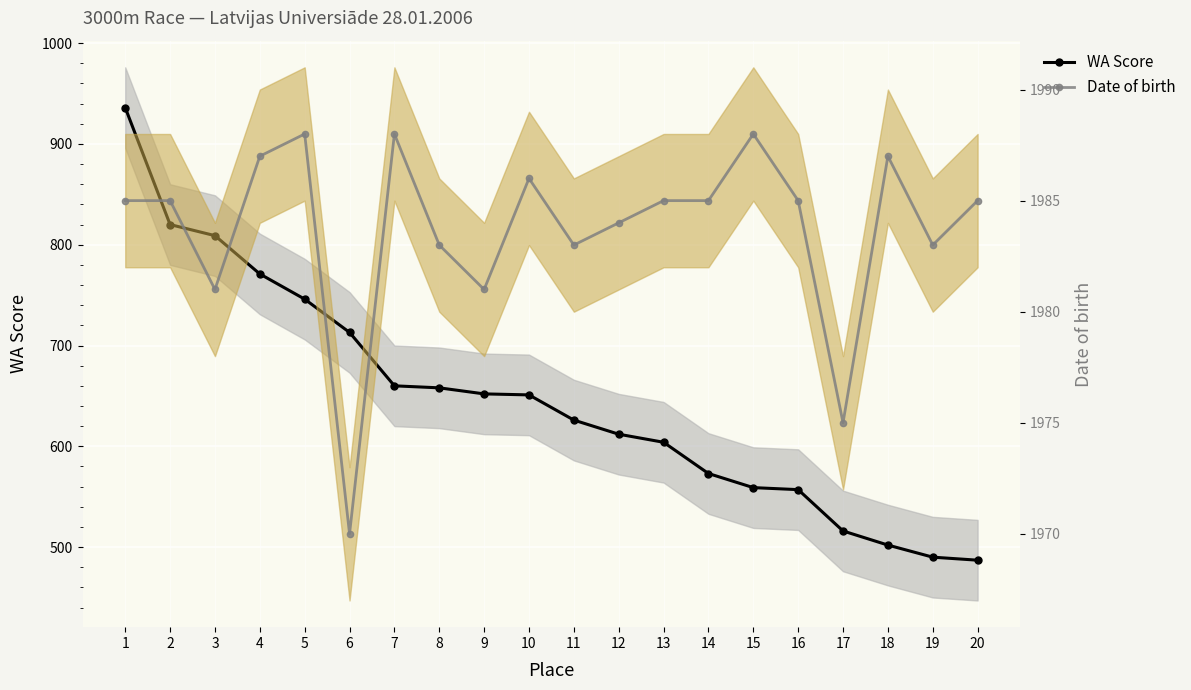

What is the approximate value of WA Score at 6?

713